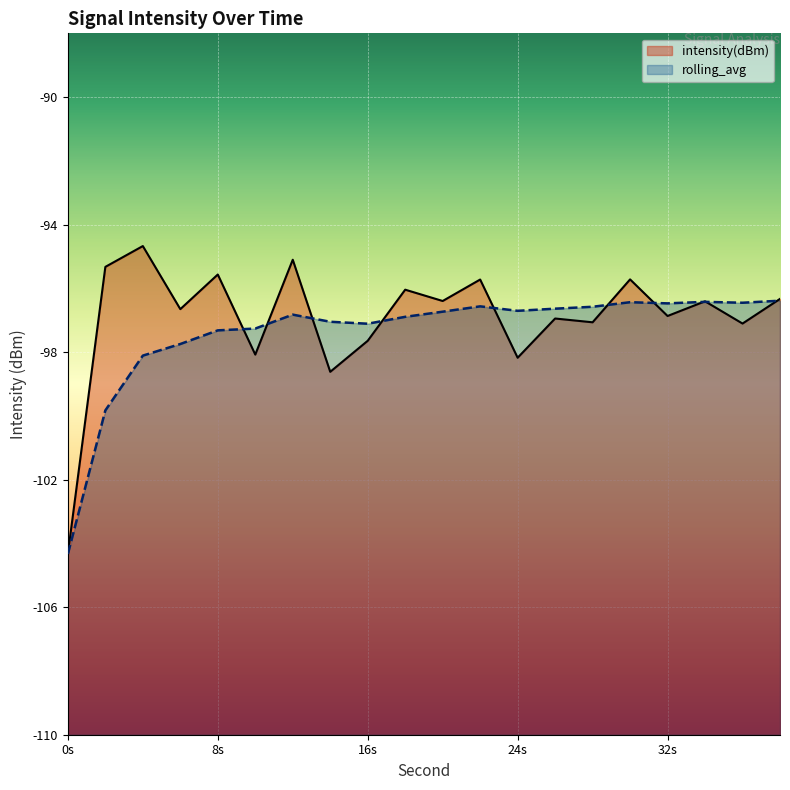

Count the number of categories in the chart.

20